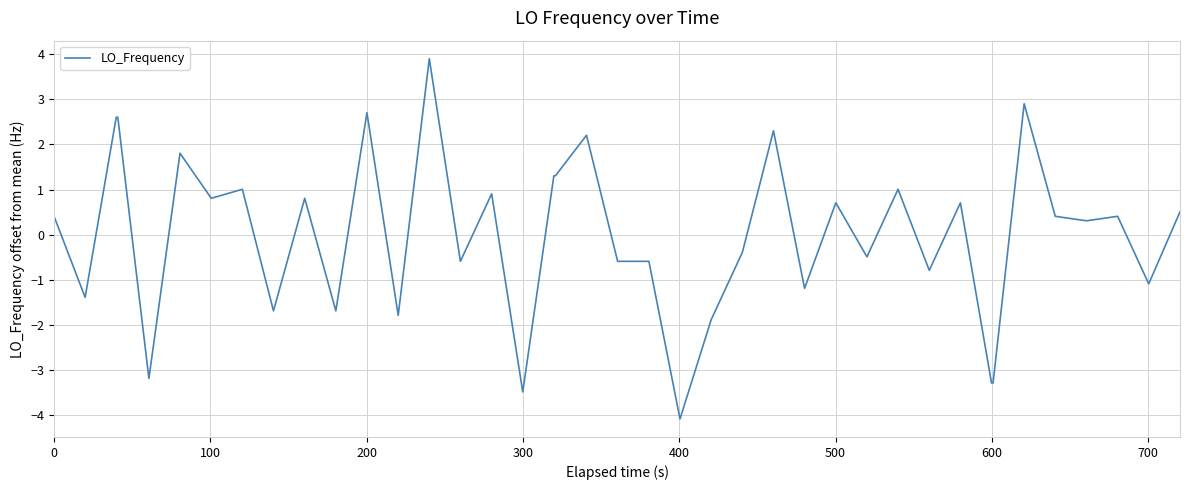

What is the smallest value displayed?

-4.1